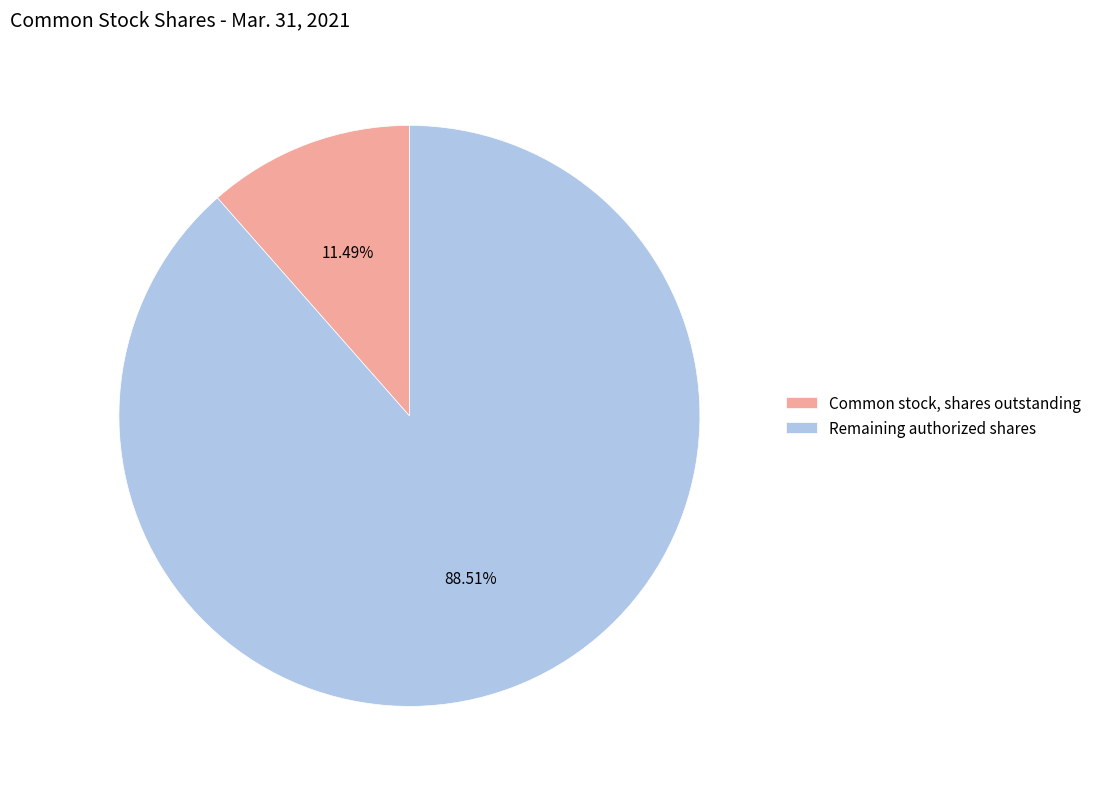

To the nearest percent, what is the difference between the largest and smallest slice percentages?

77%